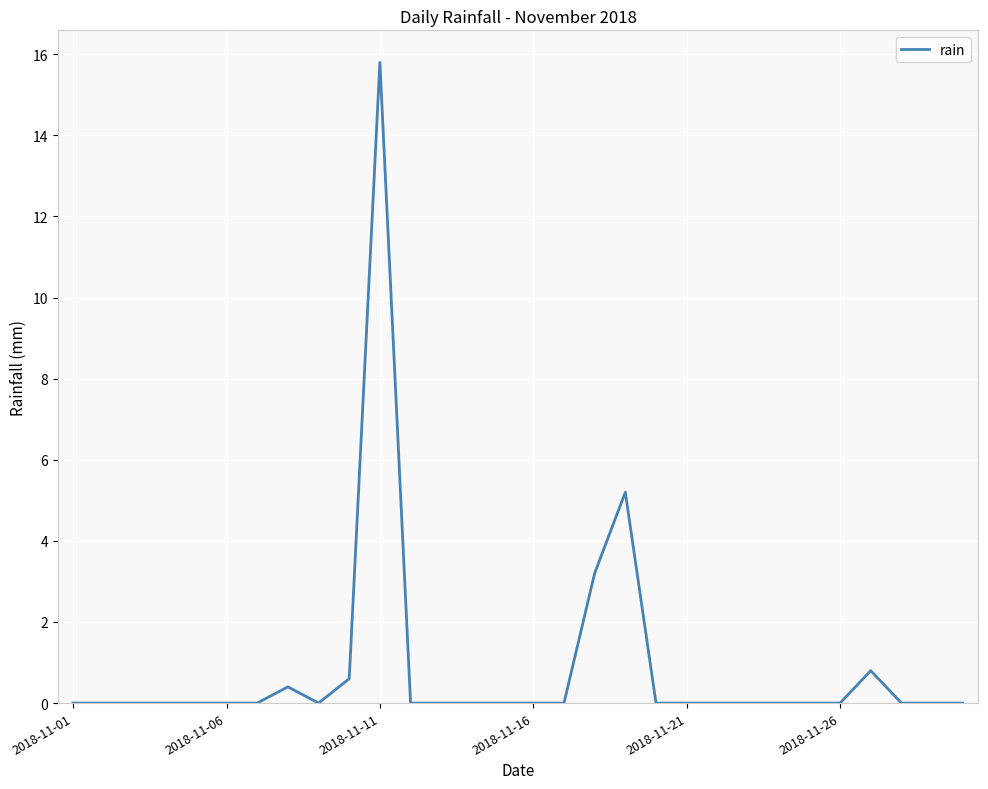

What is the maximum value shown in the chart?

15.8